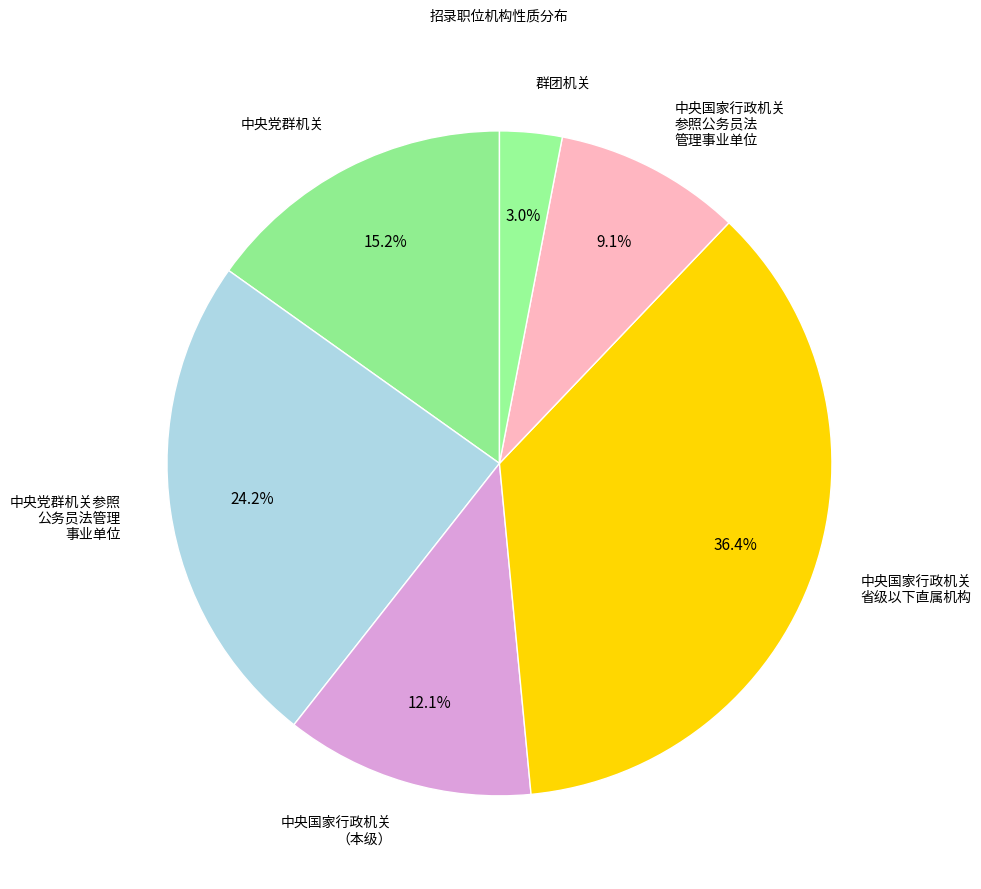

Which has a higher value, 中央国家行政机关 （本级） or 中央国家行政机关 参照公务员法 管理事业单位?

中央国家行政机关 （本级）